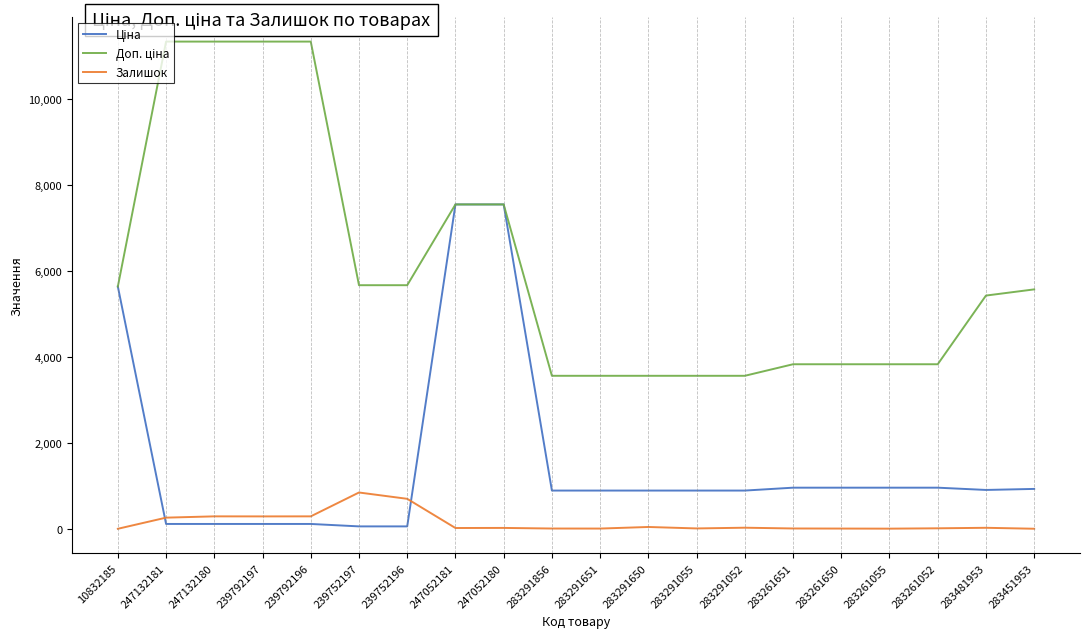

What is the maximum value shown in the chart?

11334.0